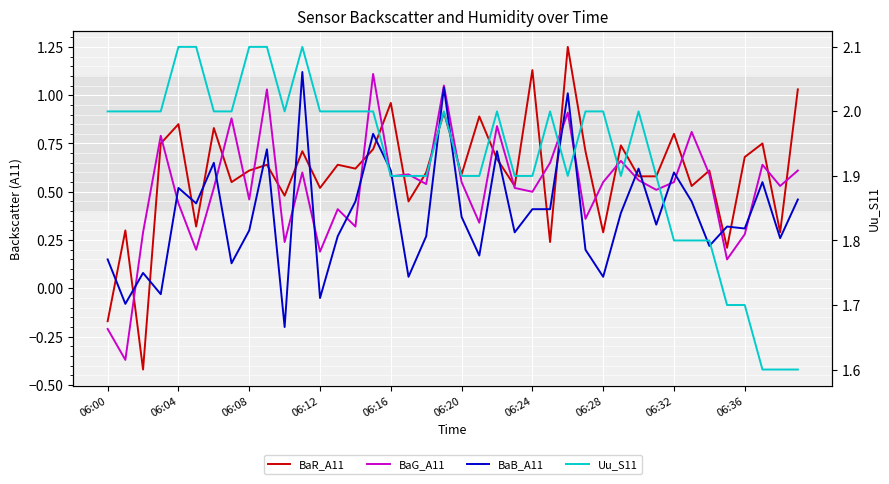

What is the difference between the maximum and minimum values in the BaG_A11 series?

1.5